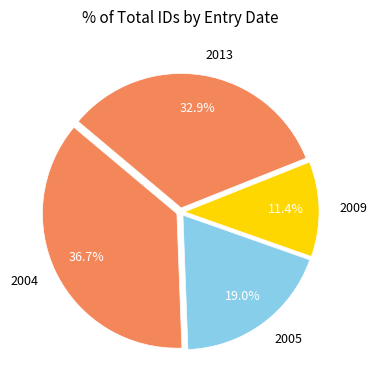

Rank the categories by value from highest to lowest.

2004, 2013, 2005, 2009